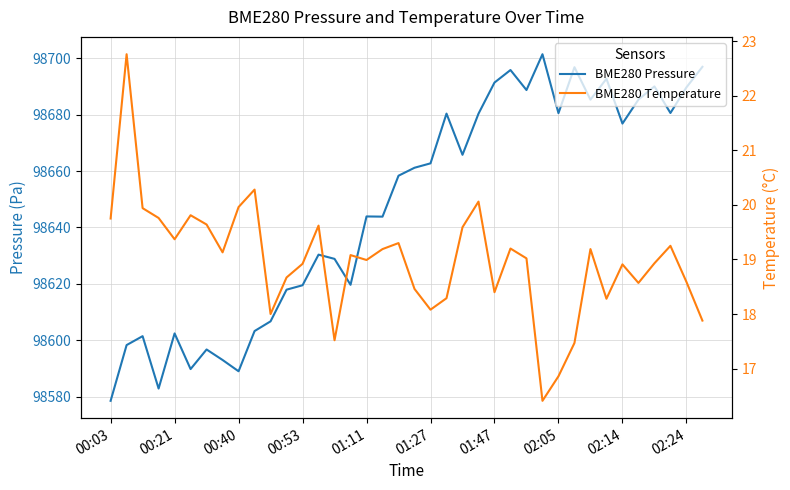

What is the label of the 12th point from the left?

11